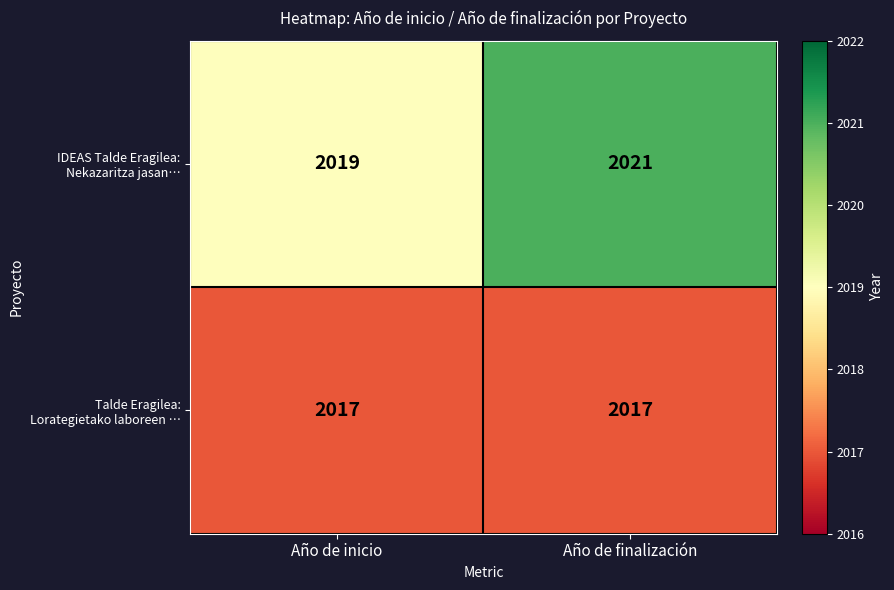

What is the difference between the highest and lowest values at Año de finalización?

4